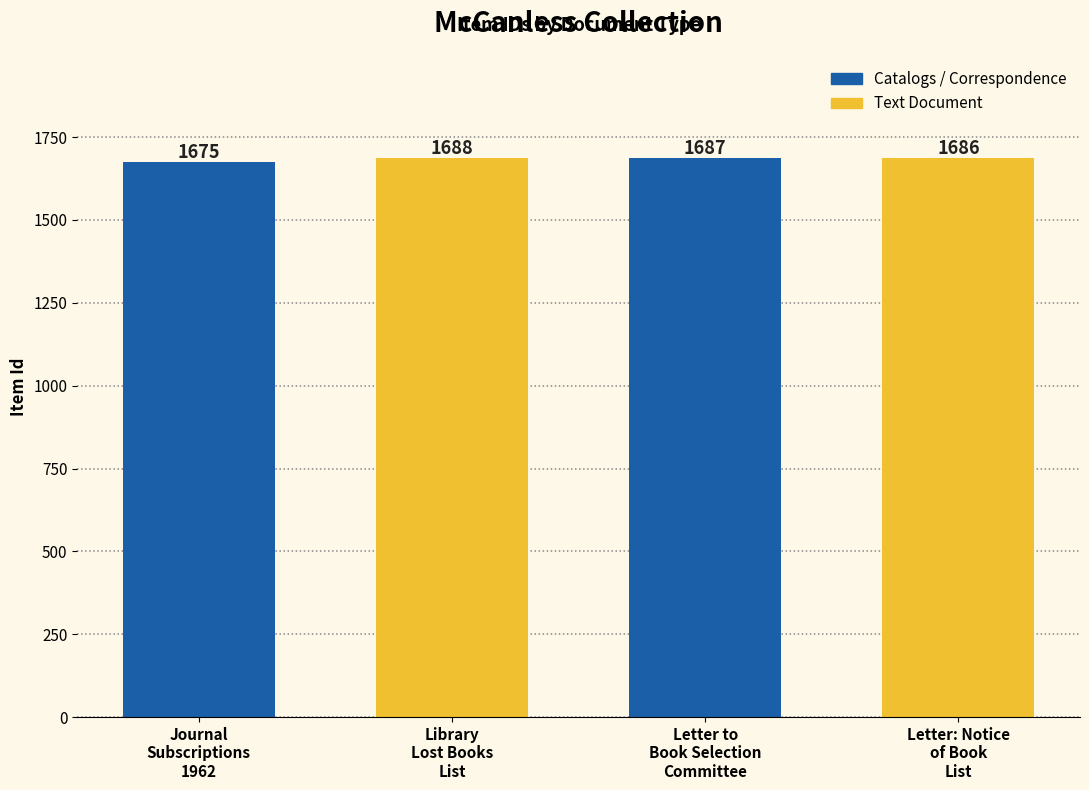

What is the difference between the values at Letter: Notice
of Book
List and Library
Lost Books
List?

2